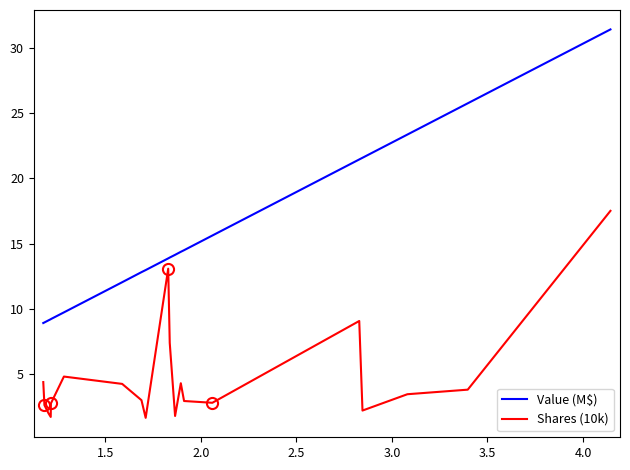

What is the difference between the maximum and minimum values in the Shares (10k) series?

15.9